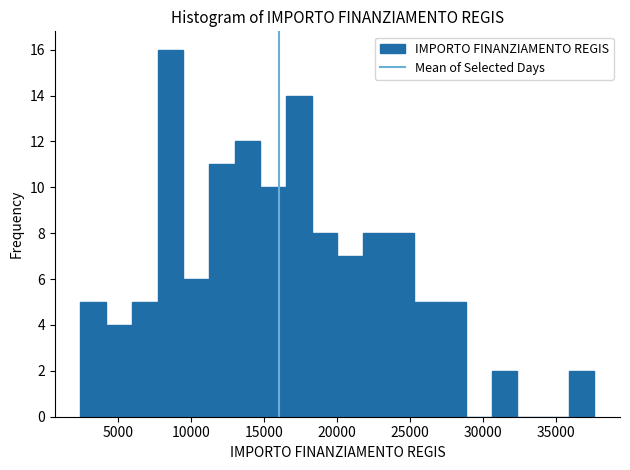

Around what value on the x-axis is the tallest bar? Give the approximate position of its centre, as read against the axis.

8500